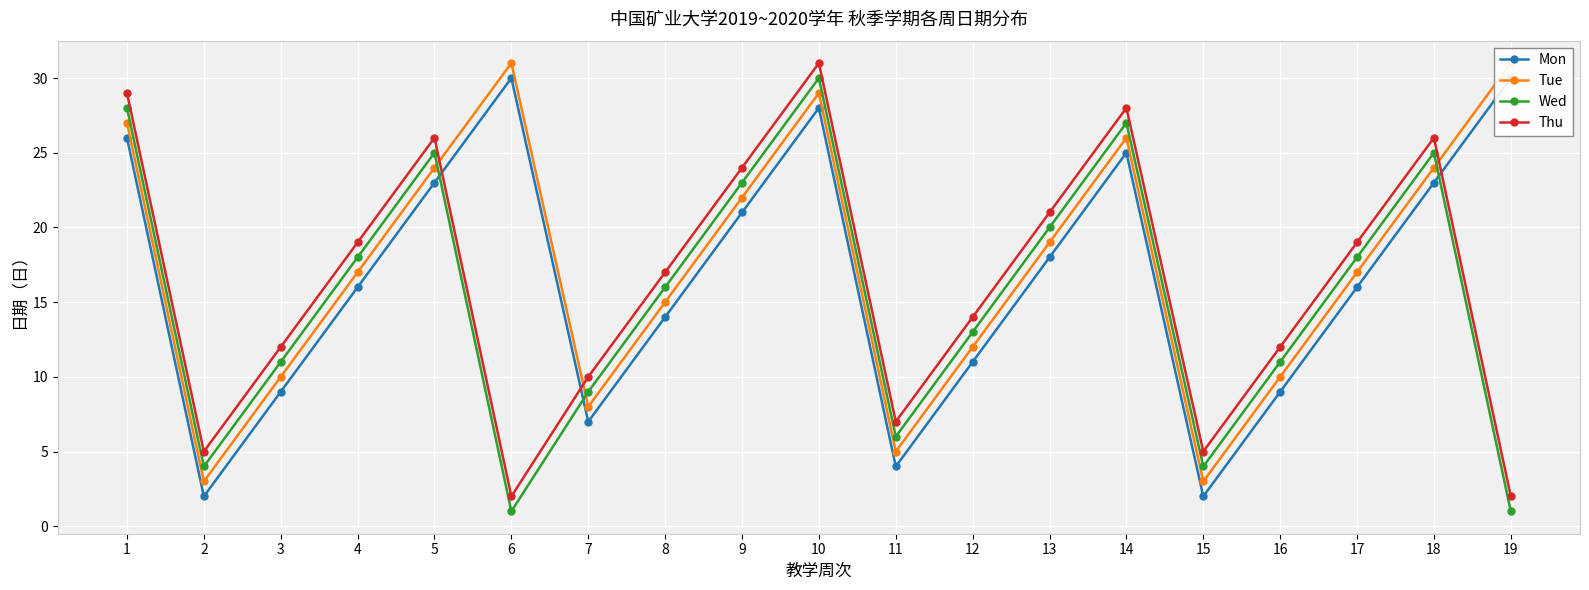

What is the value of the Wed point at the 19th from the left?

1